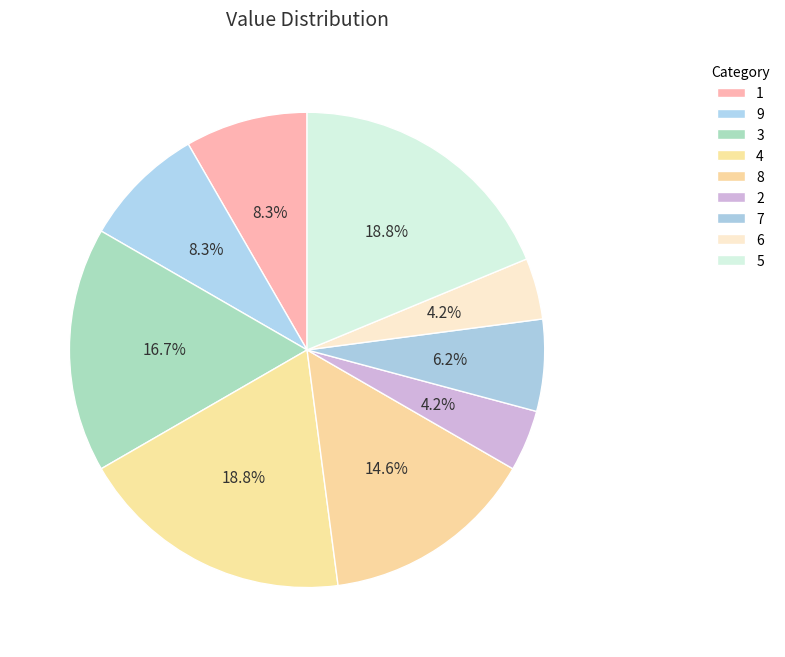

What is the change in value from 9 to 8?

+3